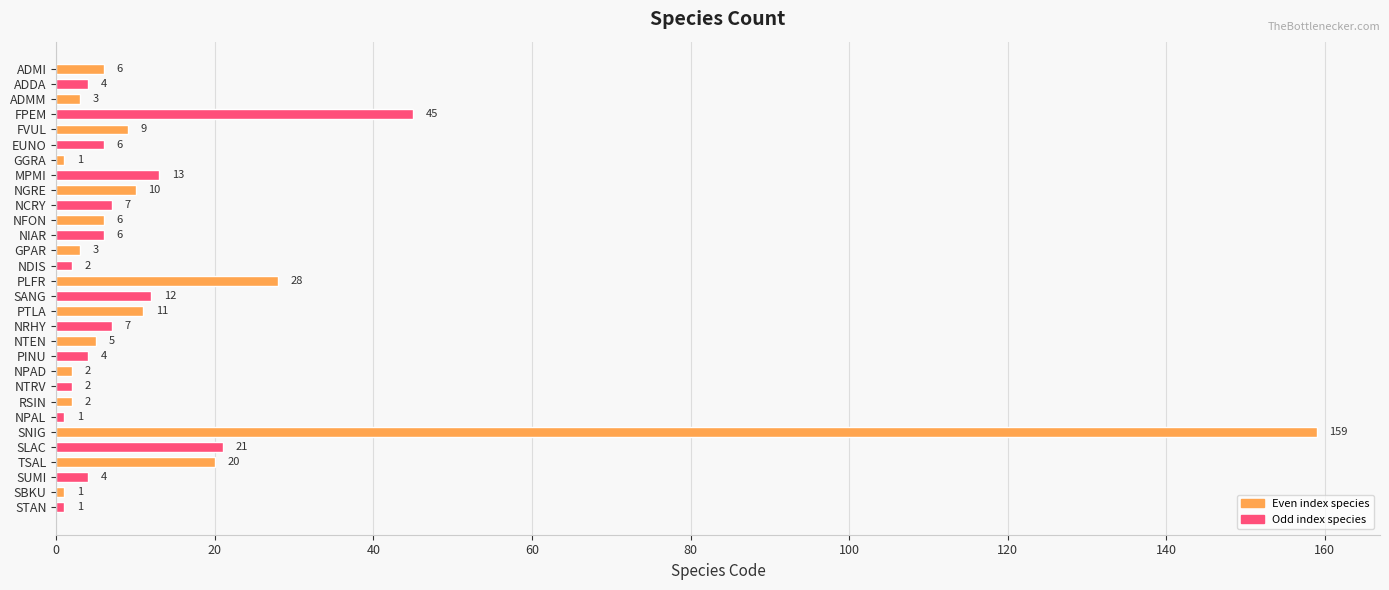

What is the sum of all values?

401